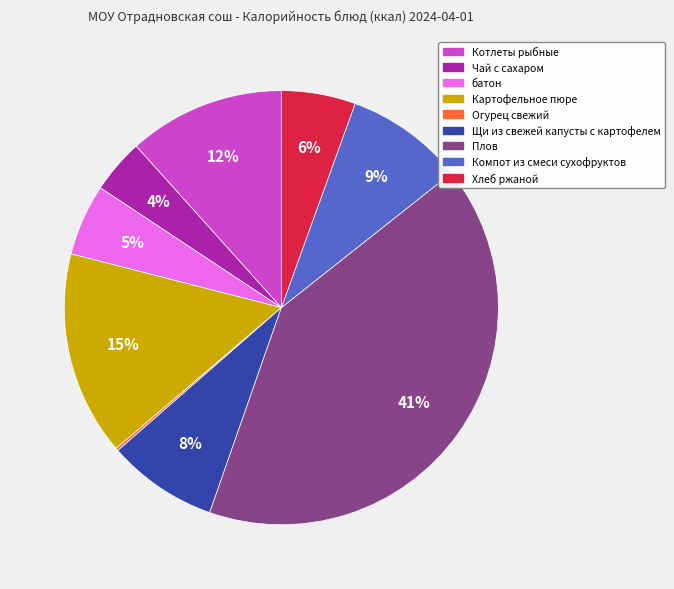

Approximately how many times larger is the value at Компот из смеси сухофруктов compared to Щи из свежей капусты с картофелем?

1.1